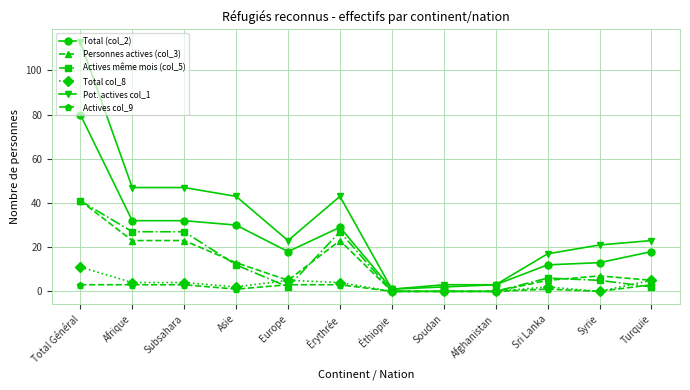

True or false: Actives même mois (col_5) and Actives col_9 cross at least once.

True